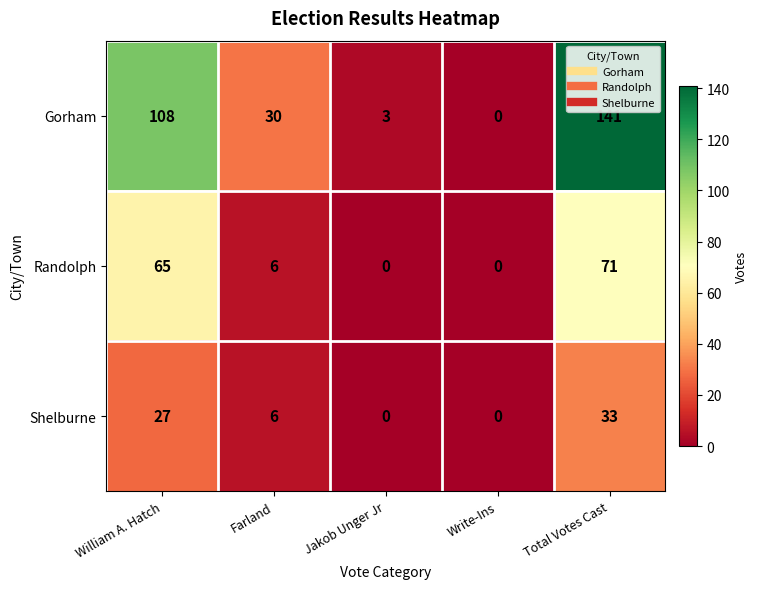

What is the sum of the Shelburne values at Farland and Total Votes Cast?

39